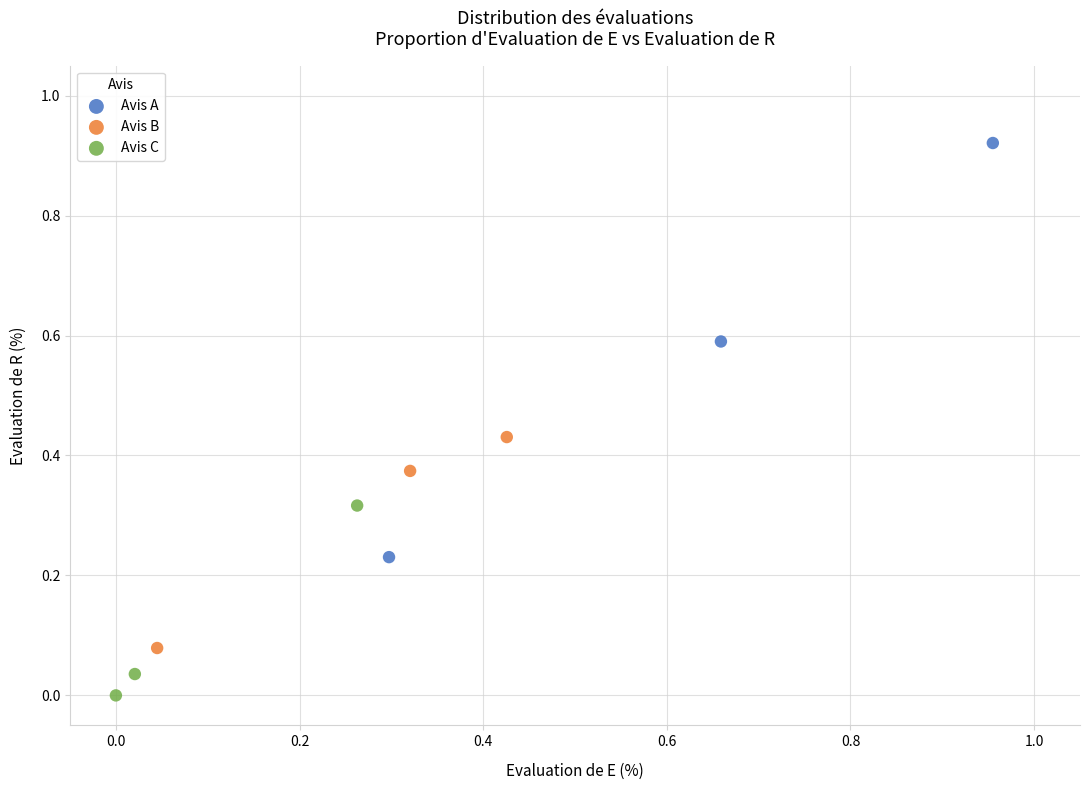

What are all the series names shown in the legend?

Avis A, Avis B, Avis C